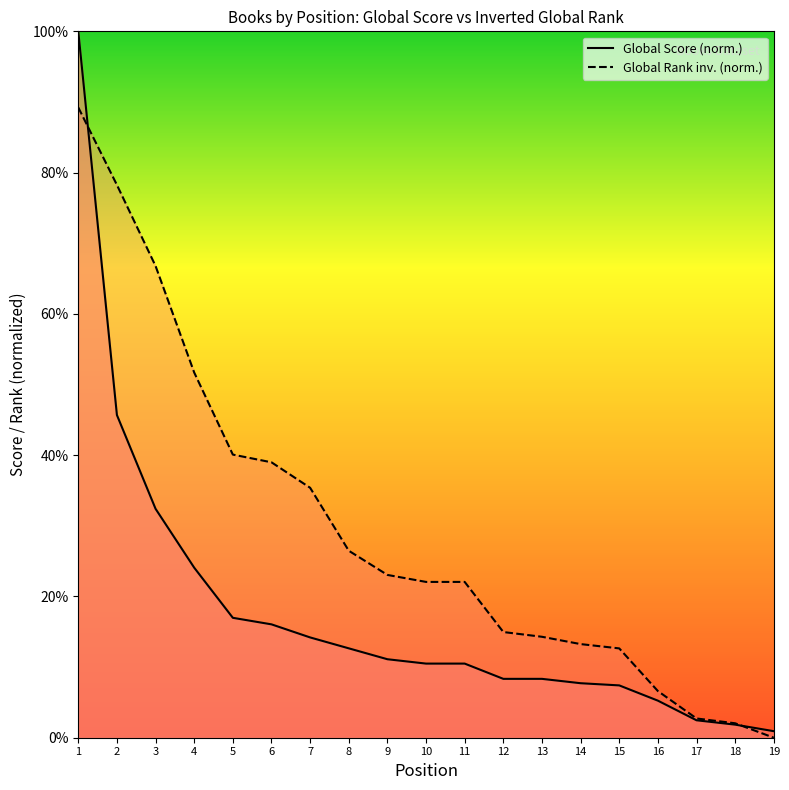

Which series has the widest spread of values?

Global Score